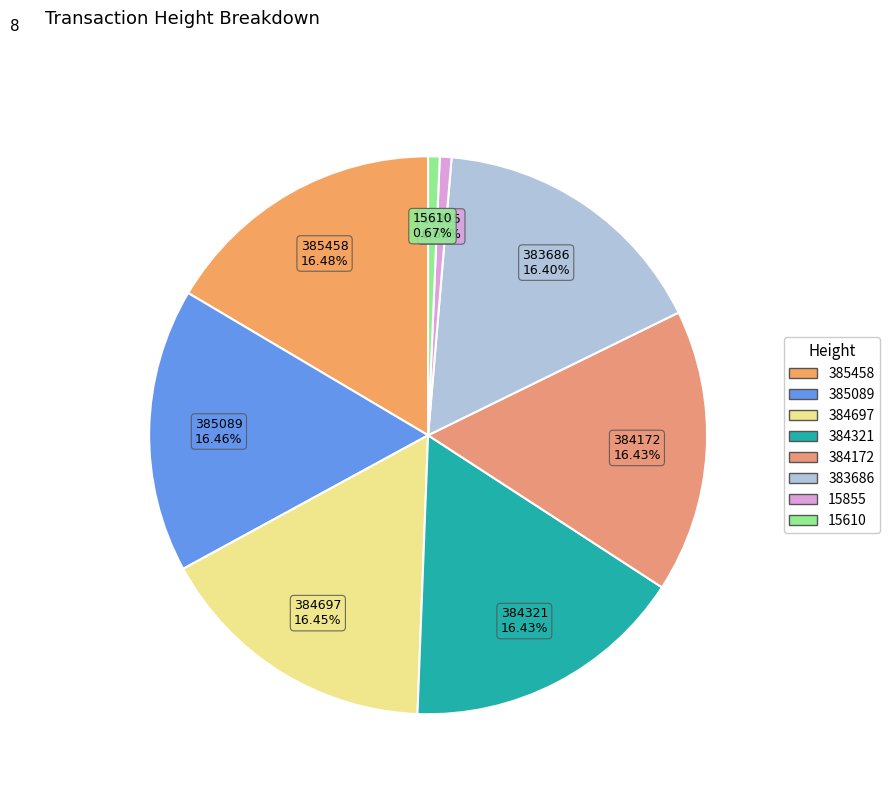

Is there a majority slice in this chart?

No